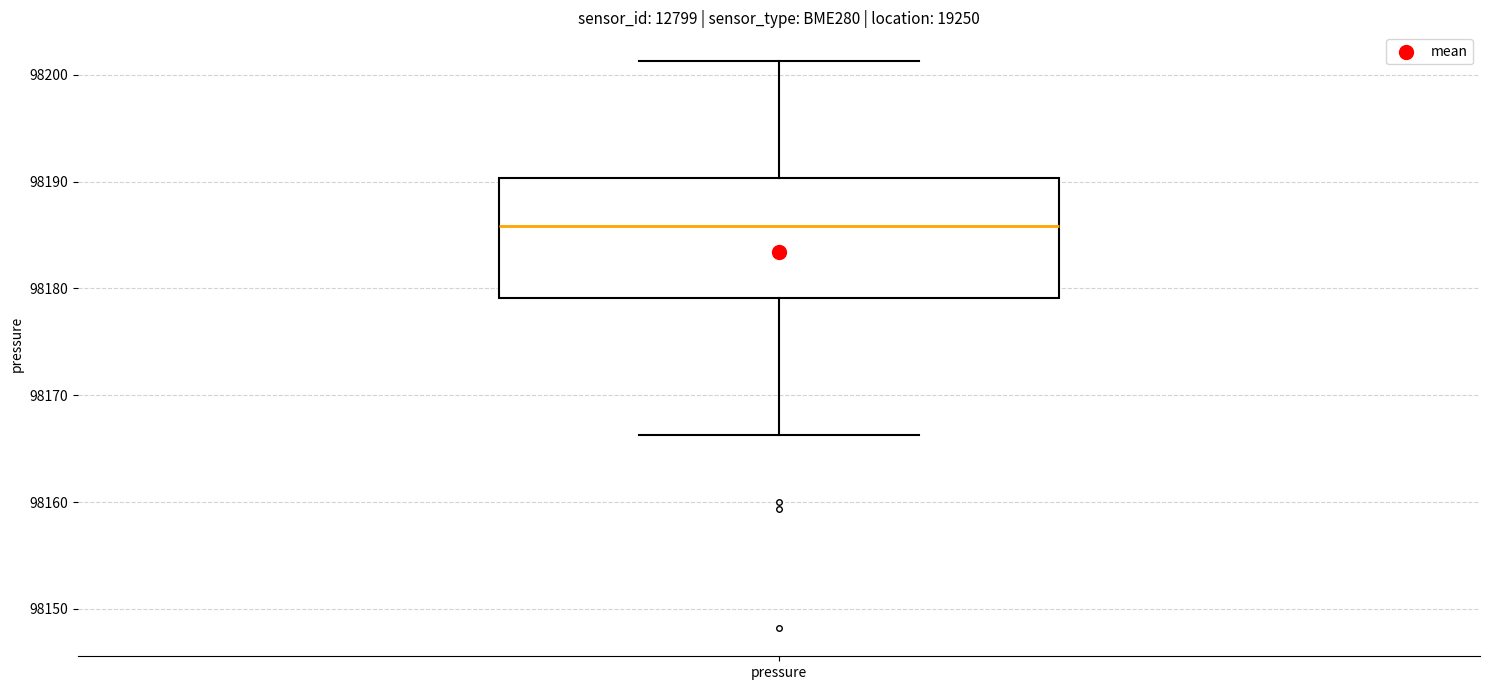

Where does the lower whisker of the box for pressure end on the y-axis? The values are not printed on the chart, so give them approximately, as read against the axis.

98166